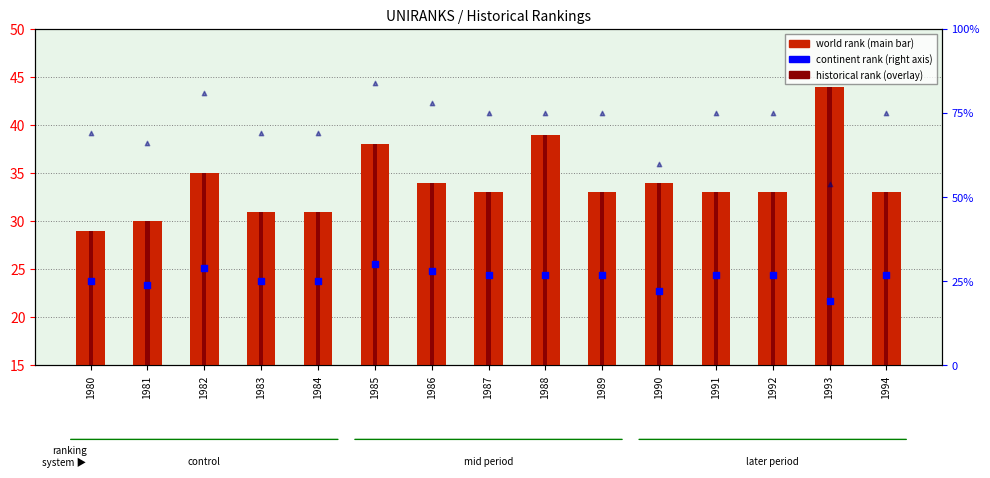

Which series contains the lowest Y value?

continent rank